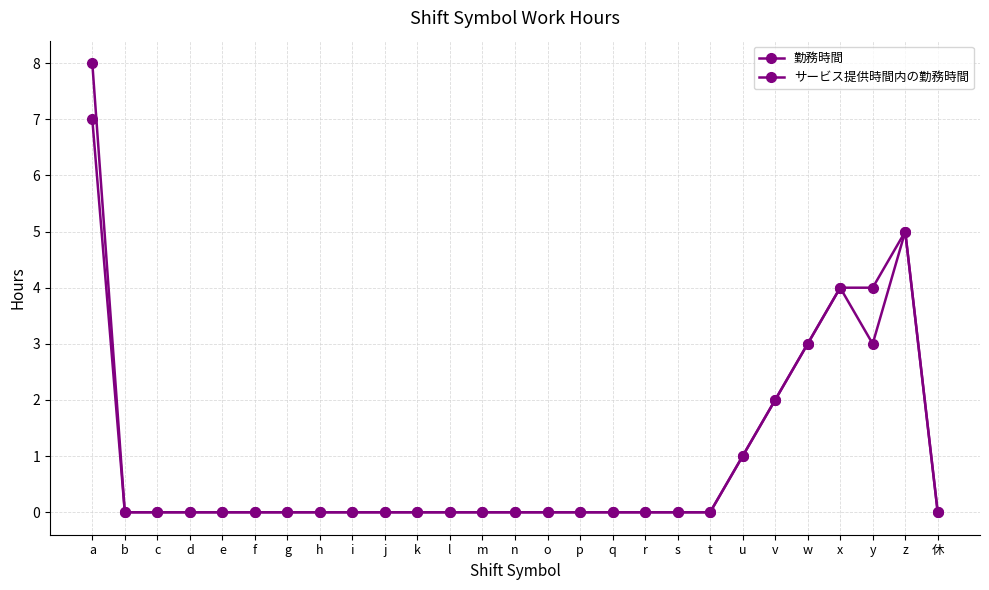

How many lines are shown in the chart?

2